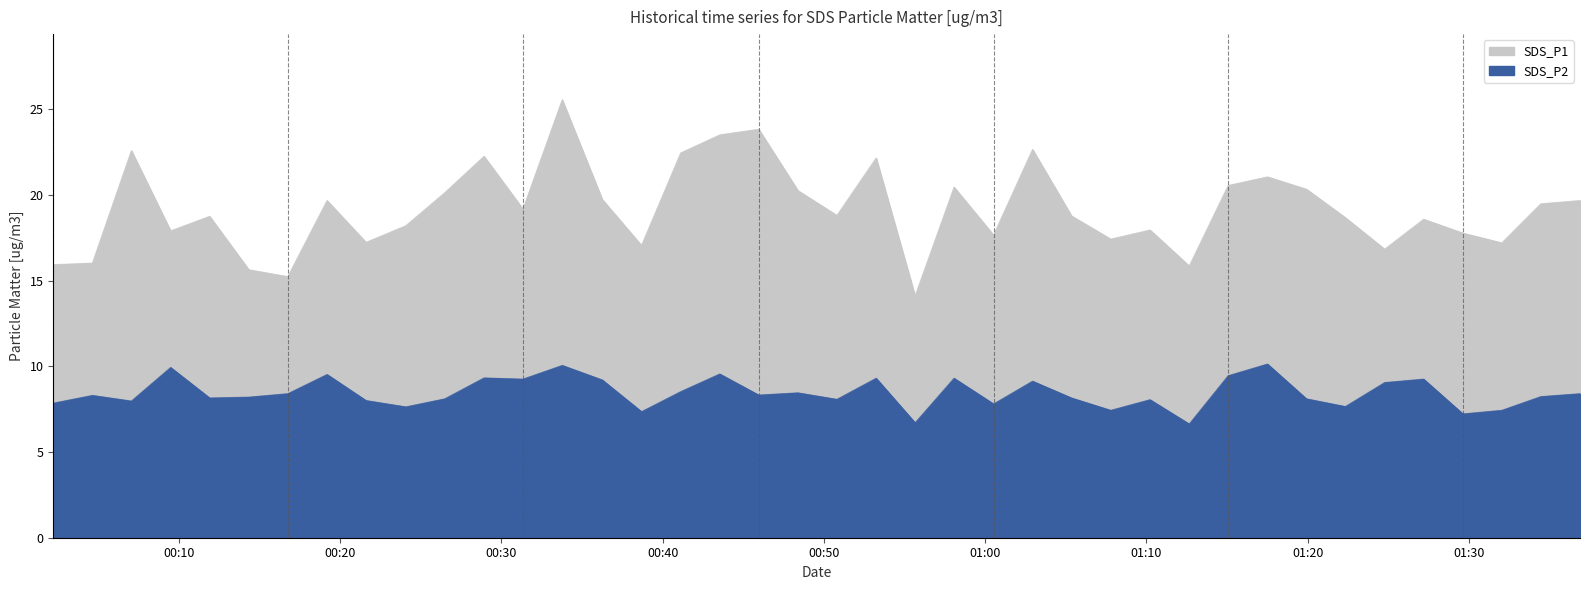

What is the sum of all SDS_P1 values?

767.0